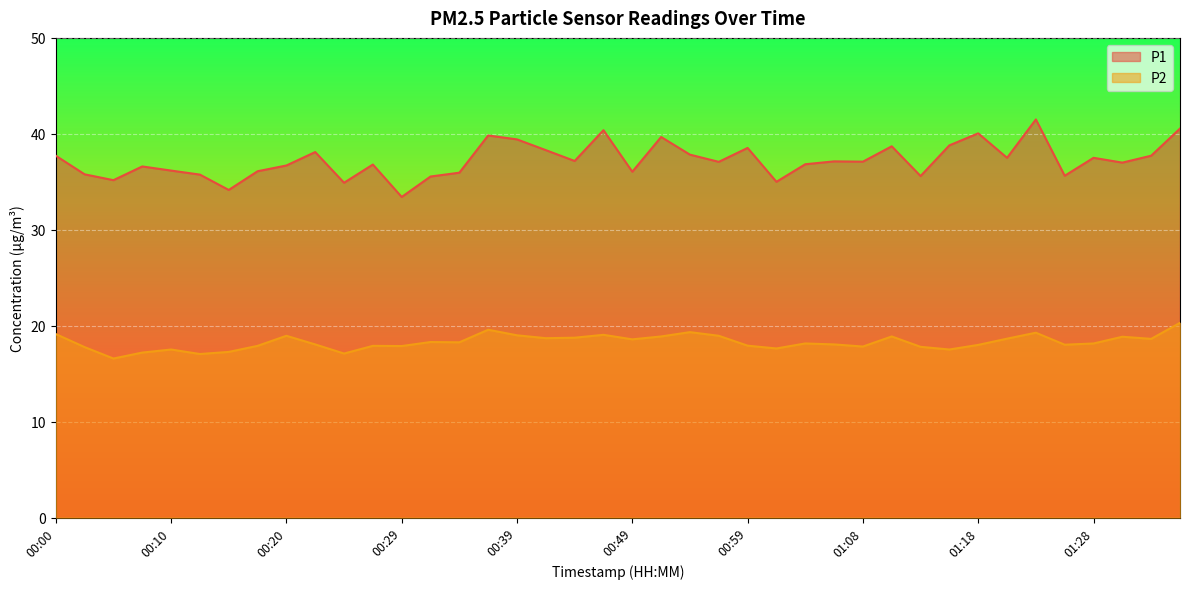

Where is P2 nearest to the value 18?

01:18